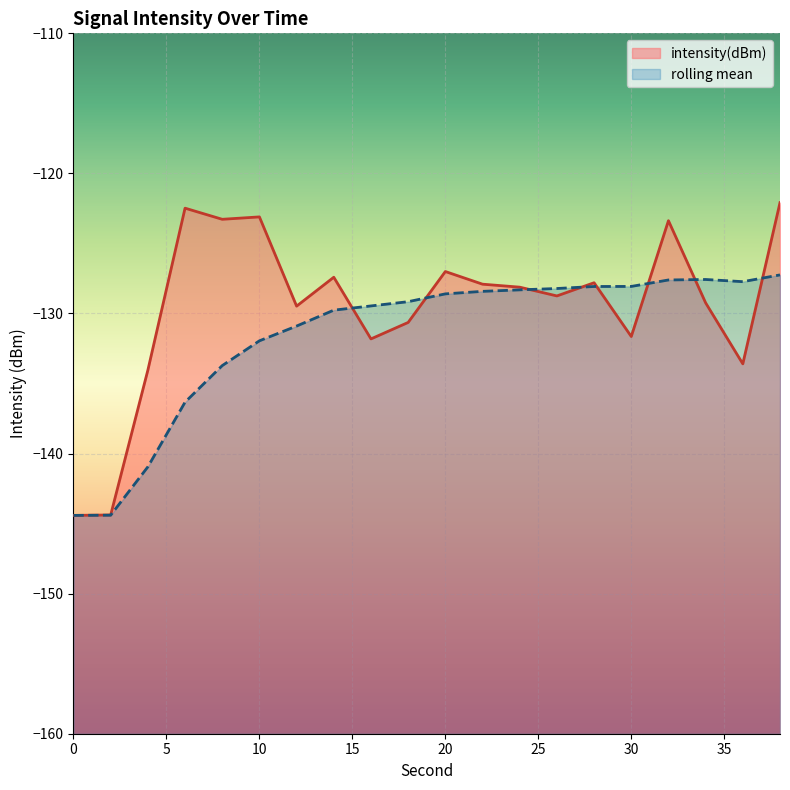

List the labels in order of rolling_mean value, largest first.

38, 34, 32, 36, 30, 28, 26, 24, 22, 20, 18, 16, 14, 12, 10, 8, 6, 4, 2, 0